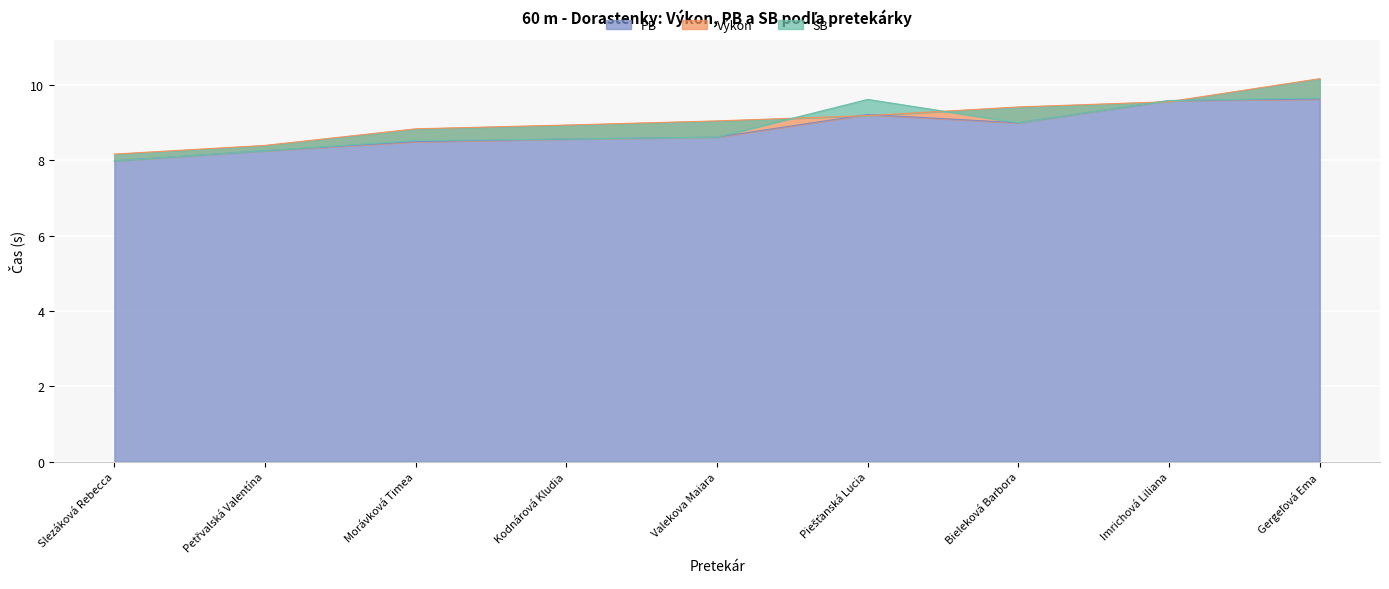

What is the total value across all series at Kodnárová Kludia?

26.1